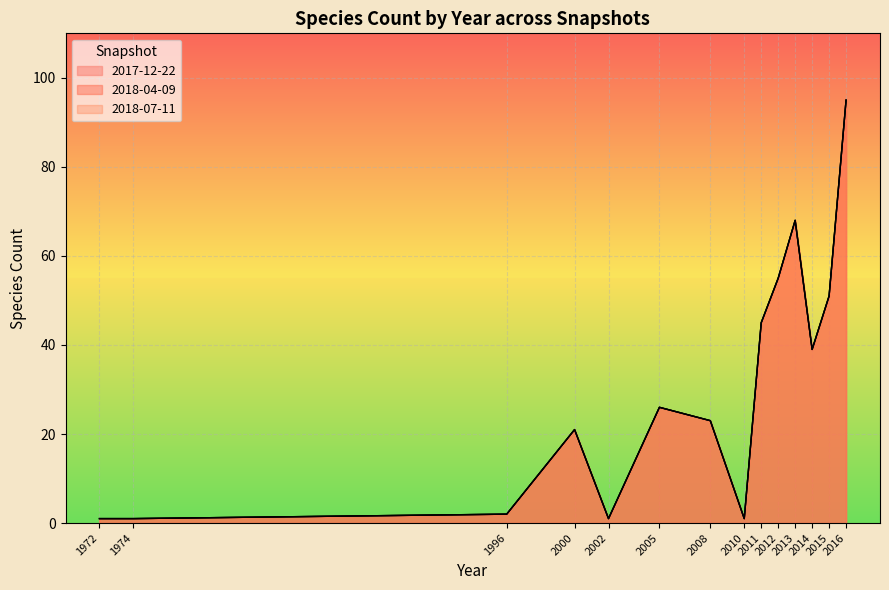

Rank the series by their maximum value, from lowest to highest.

2018-07-11, 2017-12-22, 2018-04-09